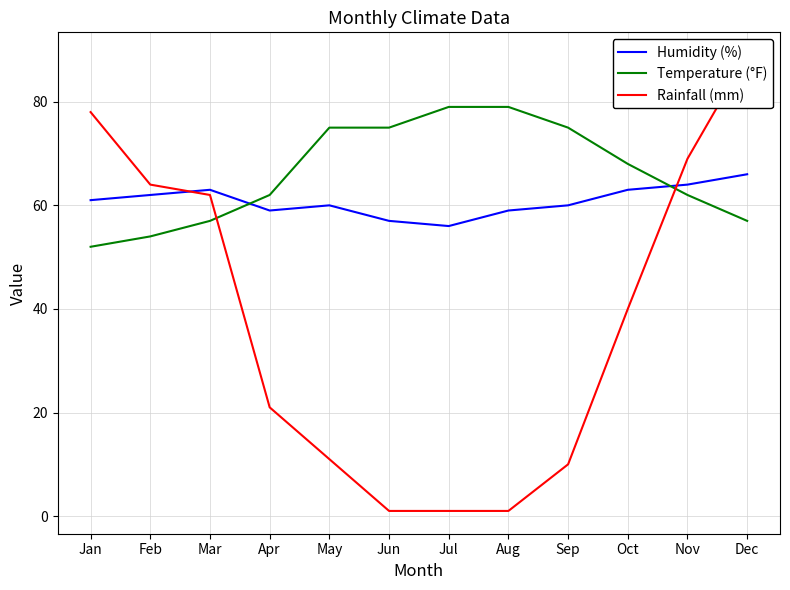

At which label is Humidity (%) closest to 61?

Jan